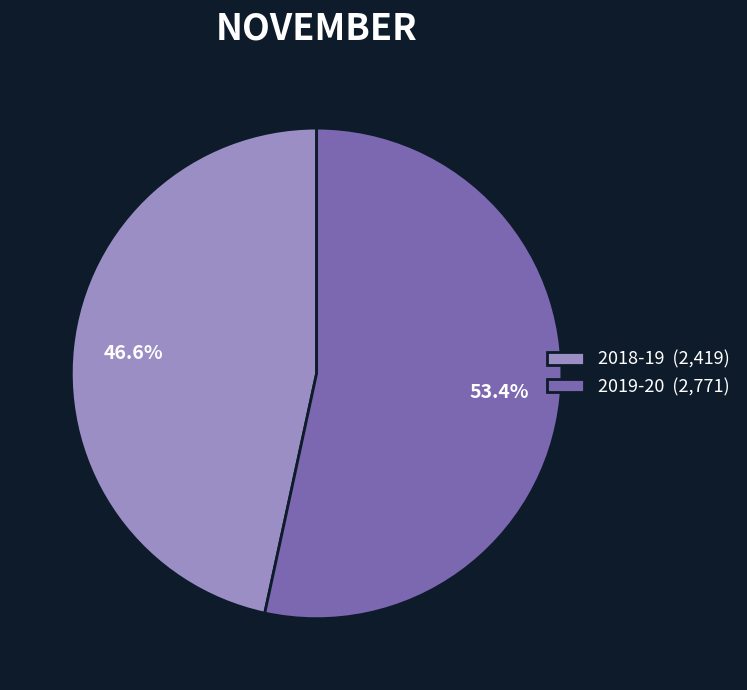

To the nearest percent, what is the difference between the 2018-19 and 2019-20 slice percentages?

7%